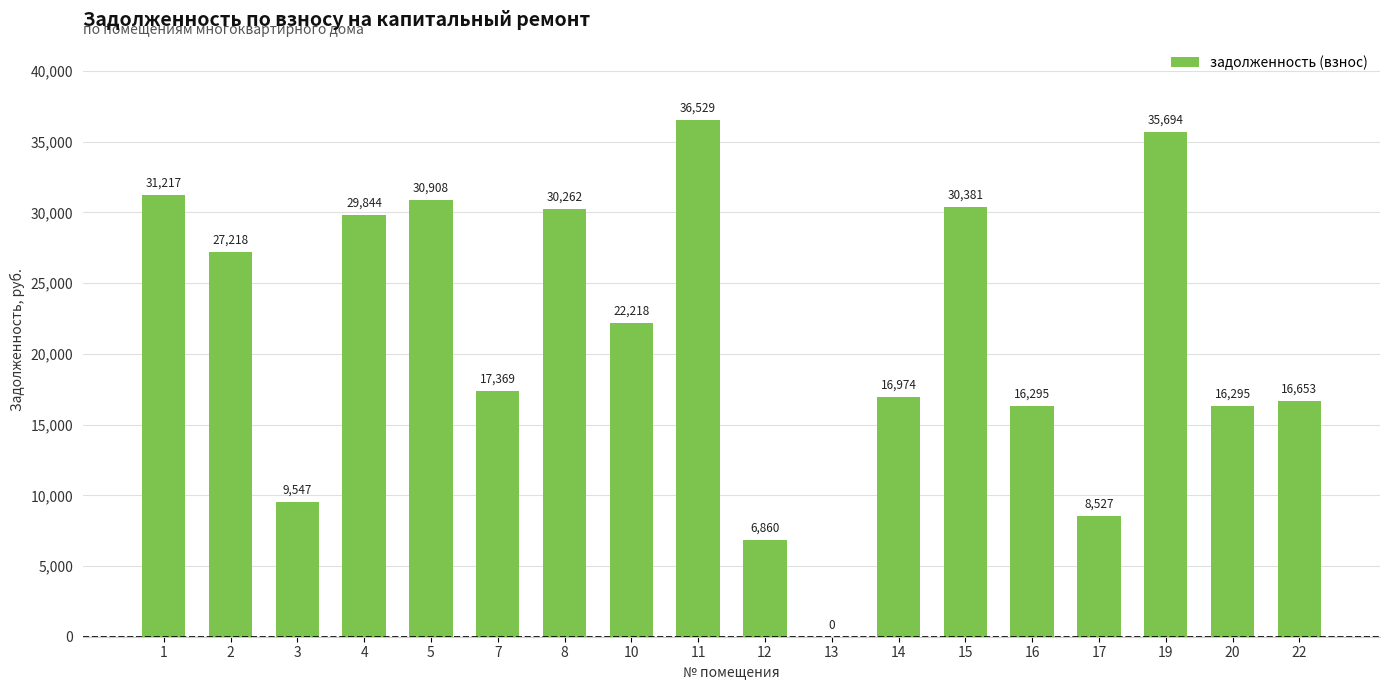

Read the value at 16.

16294.8